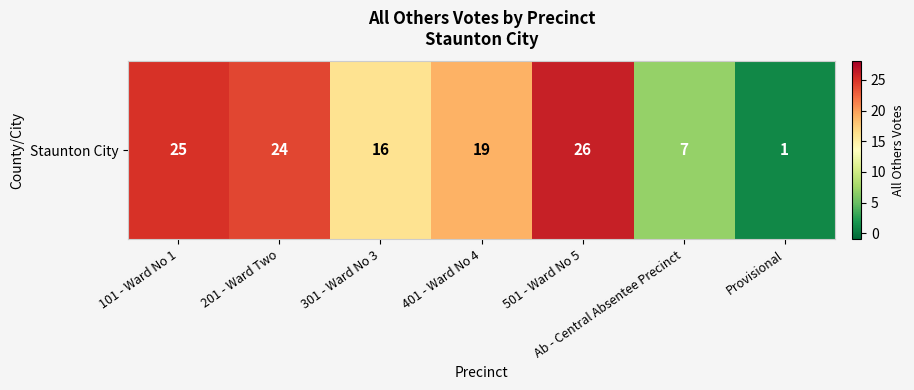

Reading right to left, list all the values displayed in this chart.

Provisional=1	Ab - Central Absentee Precinct=7	501 - Ward No 5=26	401 - Ward No 4=19	301 - Ward No 3=16	201 - Ward Two=24	101 - Ward No 1=25